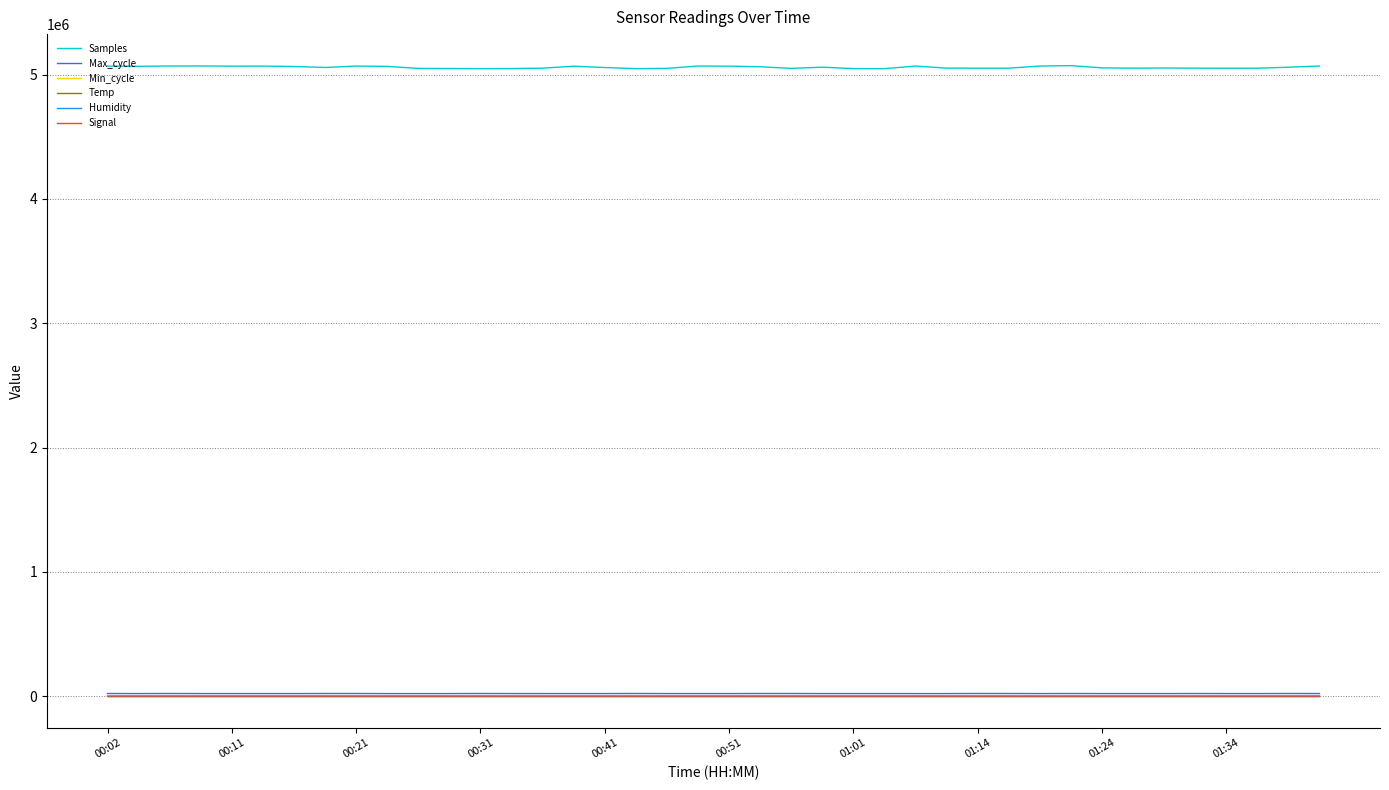

True or false: Signal and Min_cycle cross at least once.

False